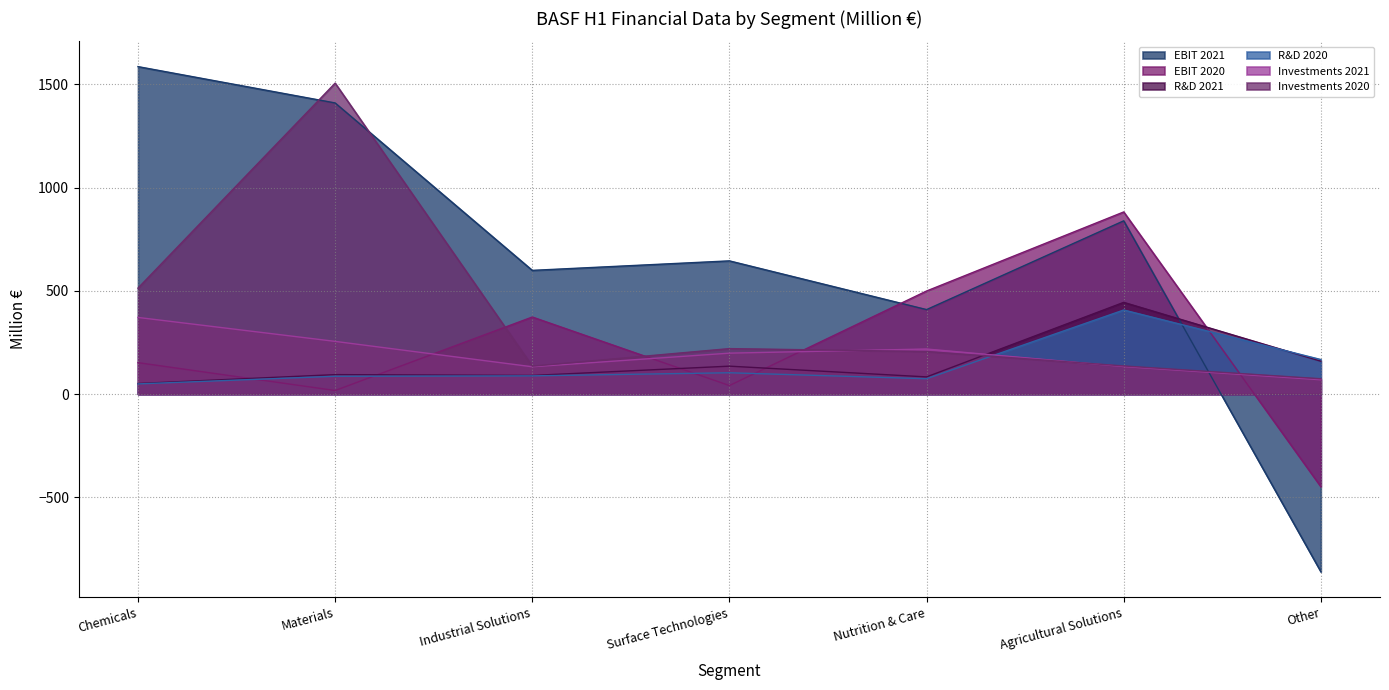

How many lines are shown in the chart?

6